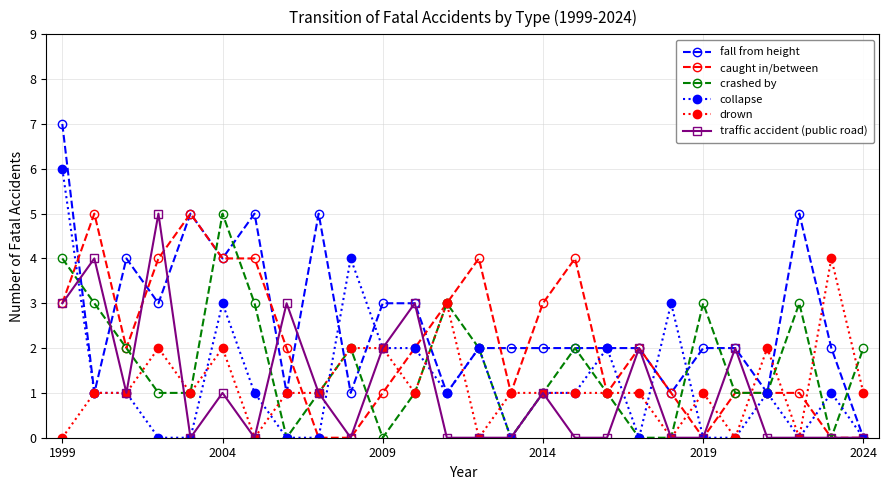

Which series has the widest spread of values?

fall from height